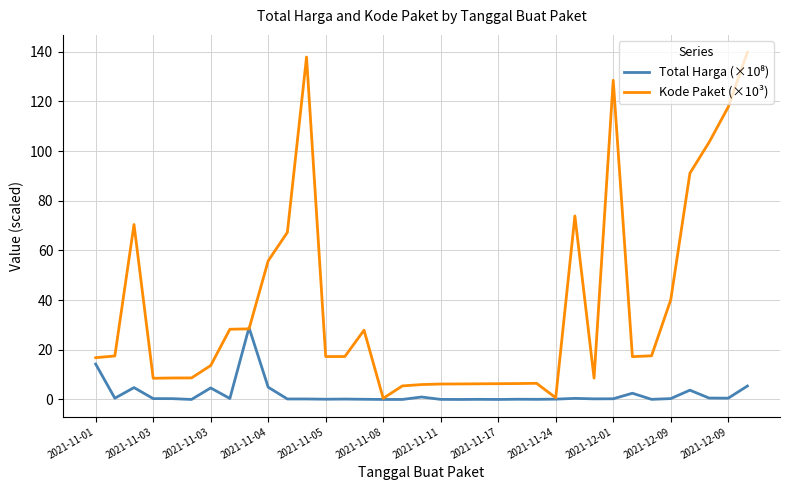

Which series has the widest spread of values?

Kode Paket (×10³)